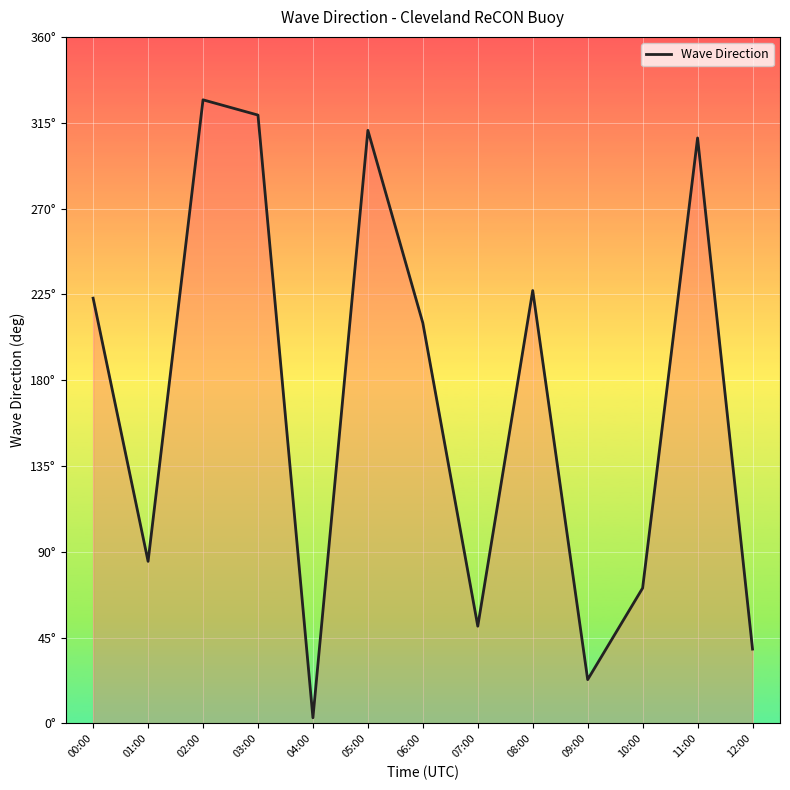

Does the chart have visible grid lines?

Yes